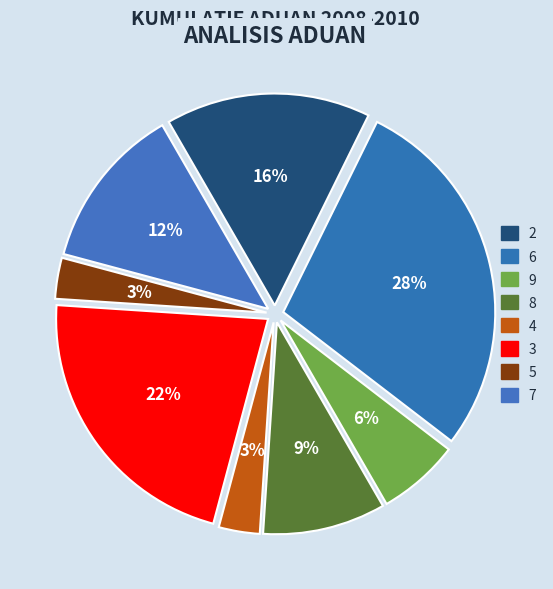

To the nearest percent, what is the average slice percentage?

12%